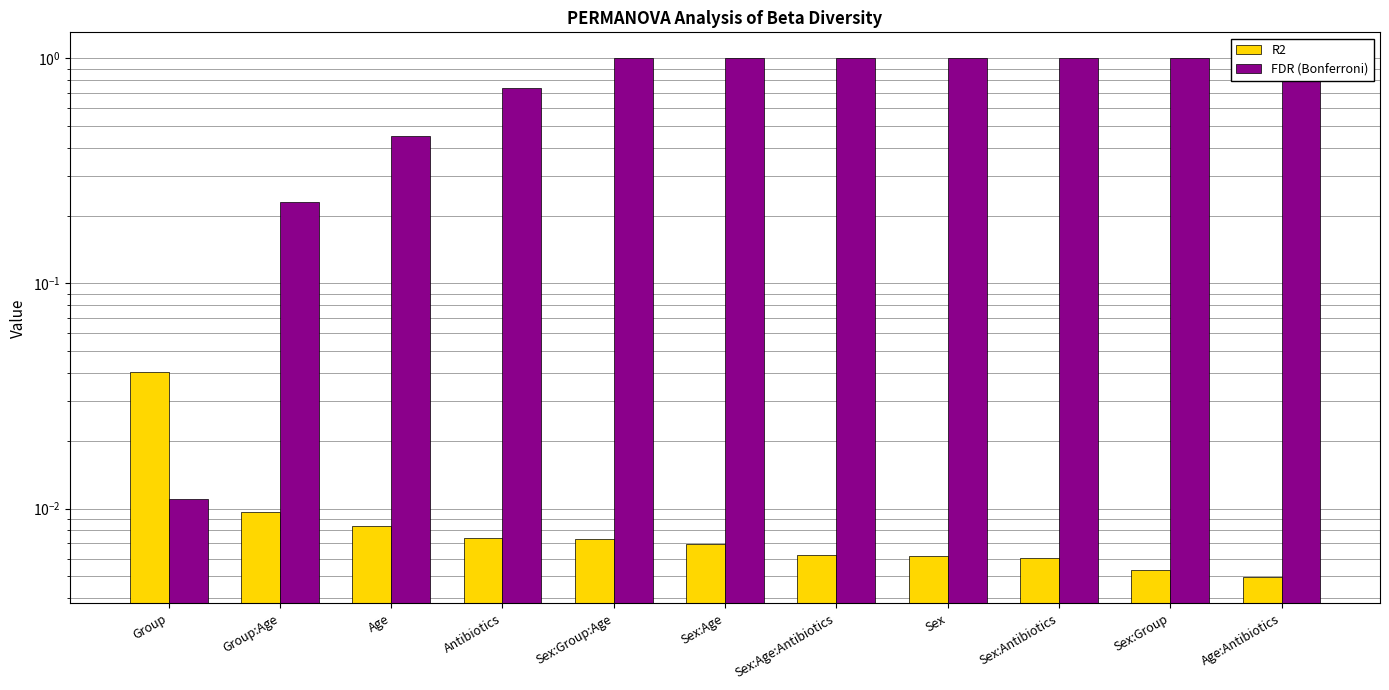

Is the value of R2 at Group:Age greater than the value of FDR (Bonferroni) at Sex:Age?

No